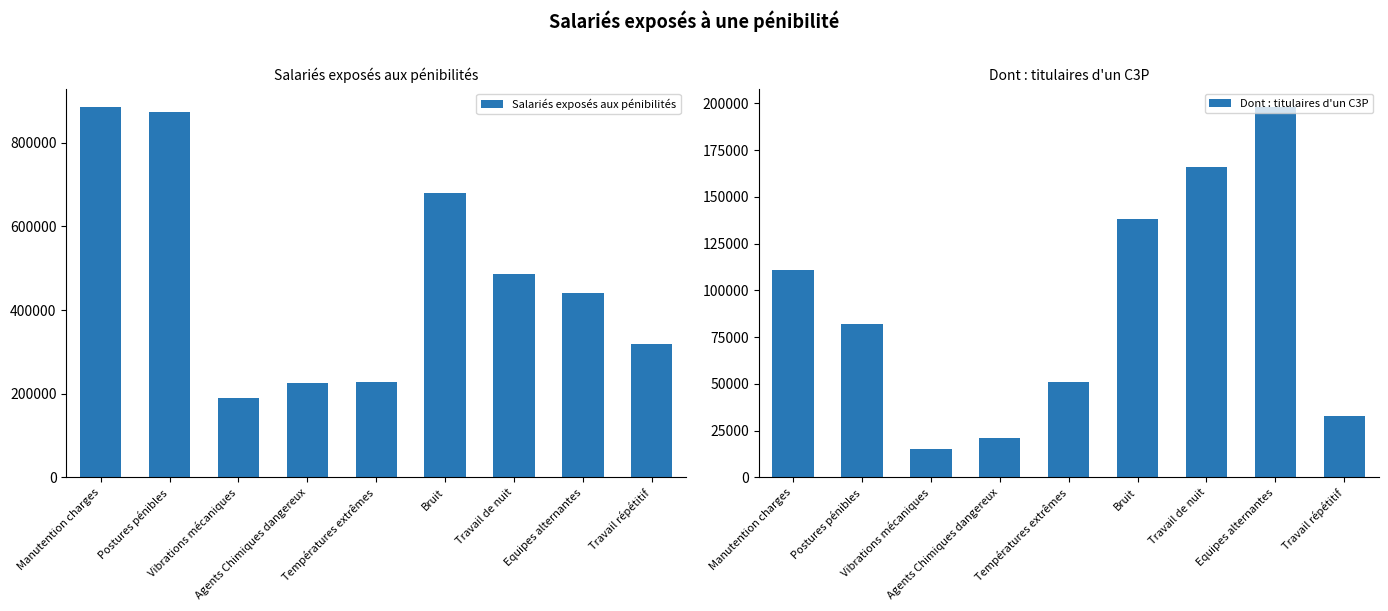

How many groups of bars are there?

9